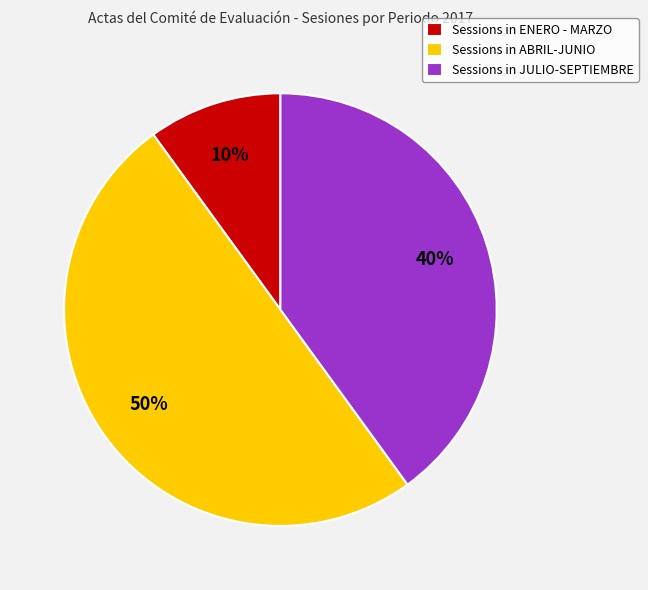

Do Sessions in ABRIL-JUNIO and Sessions in JULIO-SEPTIEMBRE together represent more than half of the pie?

Yes